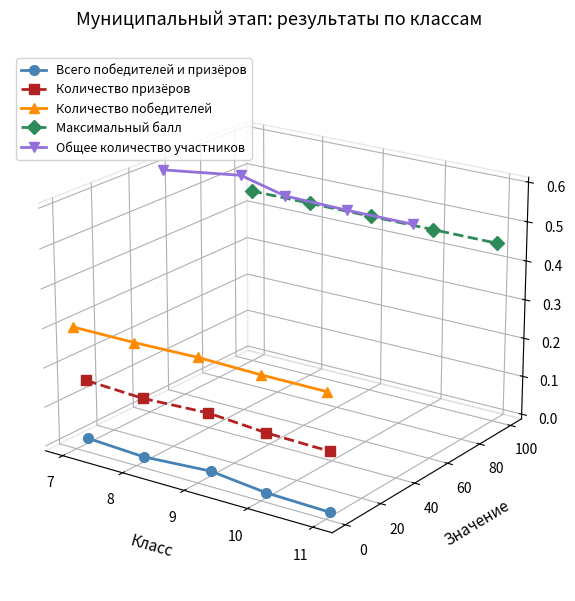

Which series has the largest range (max minus min)?

Всего победителей и призёров